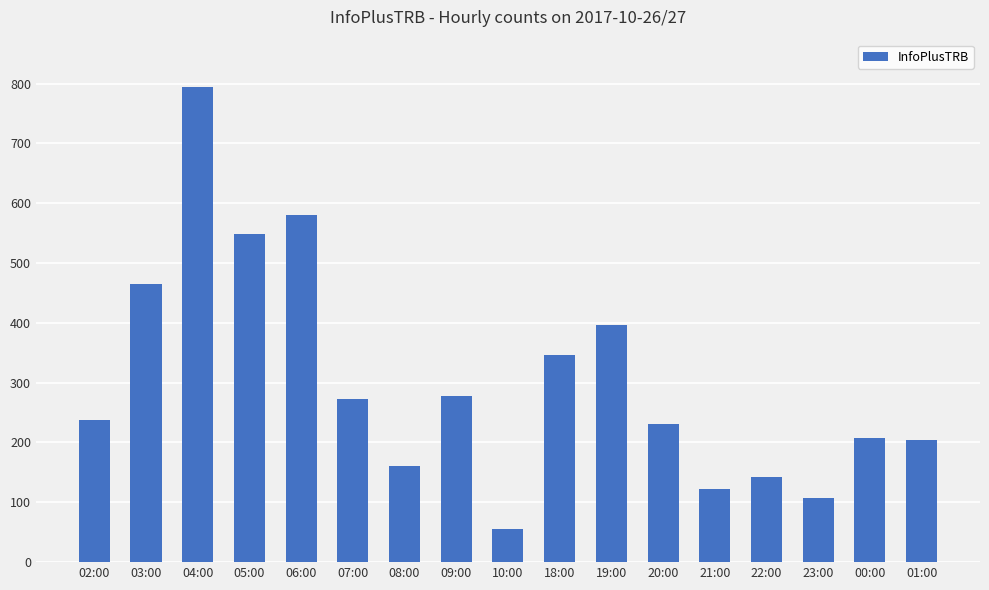

What is the ratio of the value at 04:00 to the value at 10:00?

14.2